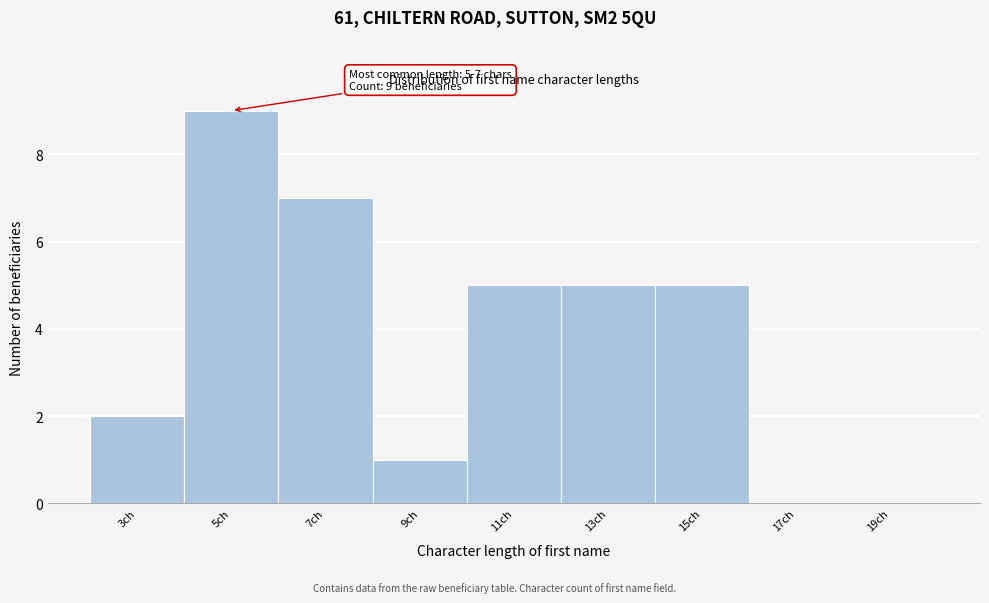

Reading left to right, transcribe all the data shown in this chart.

3ch=2	5ch=9	7ch=7	9ch=1	11ch=5	13ch=5	15ch=5	17ch=0	19ch=0